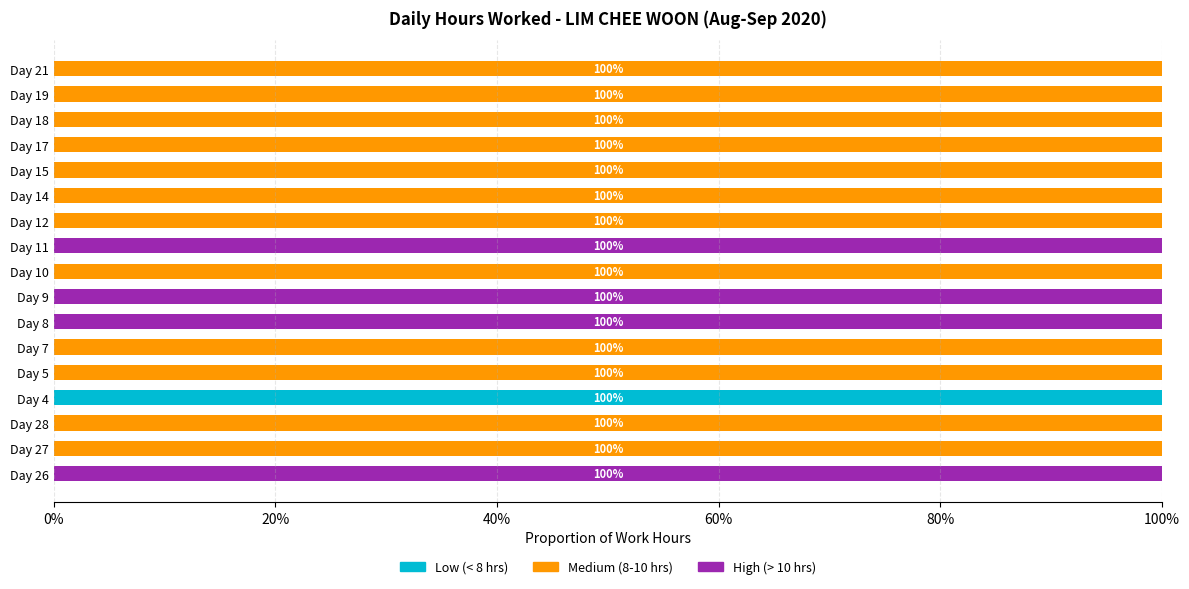

What are all the series names shown in the legend?

Low (< 8 hrs), Medium (8-10 hrs), High (> 10 hrs)